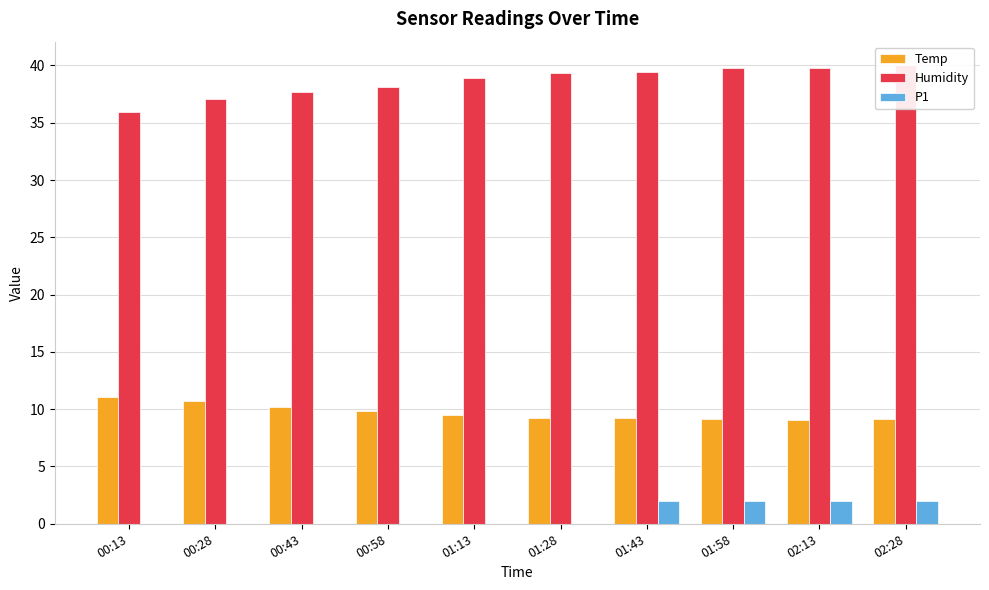

At 01:58, list the series in order from smallest to largest.

P1, Temp, Humidity